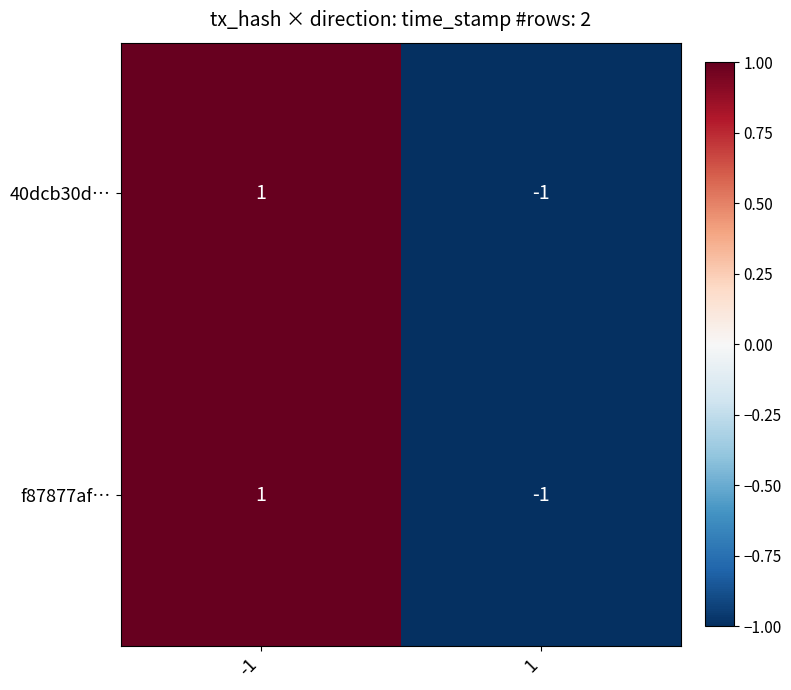

At how many categories does at least one series exceed 0?

1